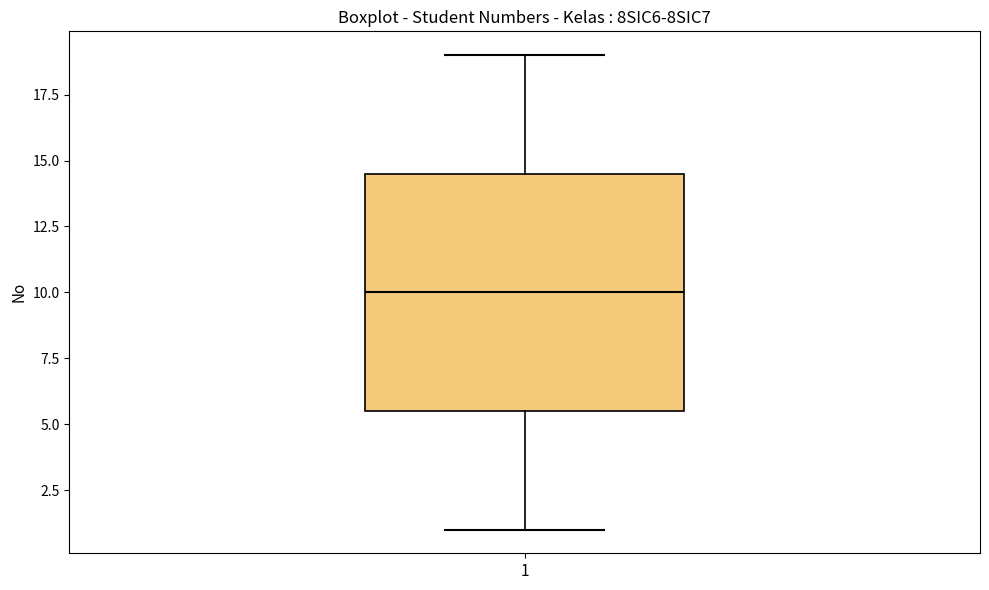

Transcribe this box plot: give where the median line is, the range the box spans, and where the two whiskers end, as read against the y-axis. The values are not printed on the chart, so give them approximately, as read against the axis.

median 10.0, box 5.5 to 14.5, whiskers 1.0 to 19.0